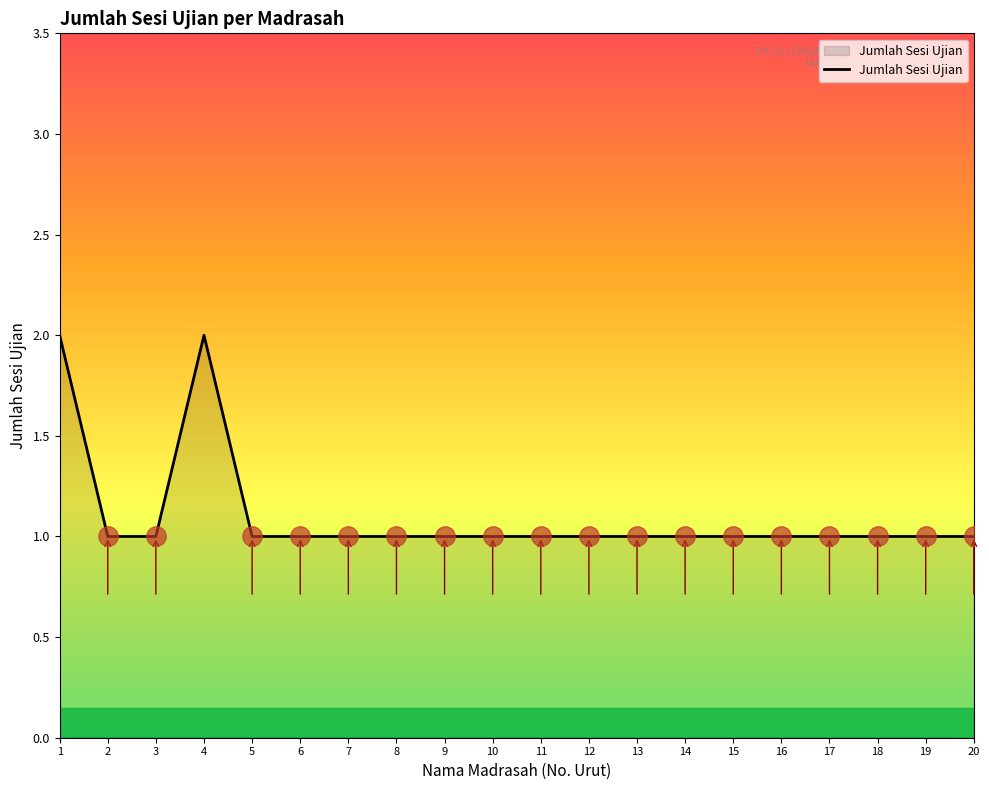

The chart shows a value of 0 at 20. True or false?

False